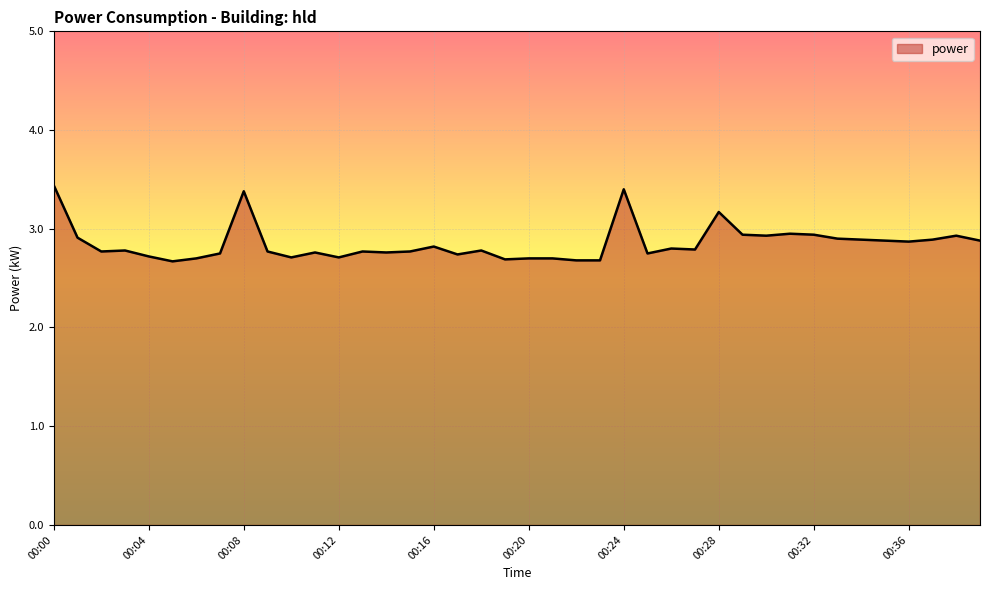

What is the maximum value shown in the chart?

3.4